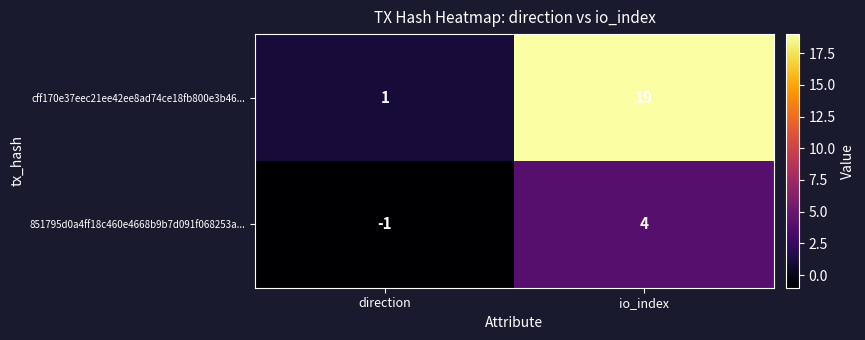

How many series are shown in this chart?

2